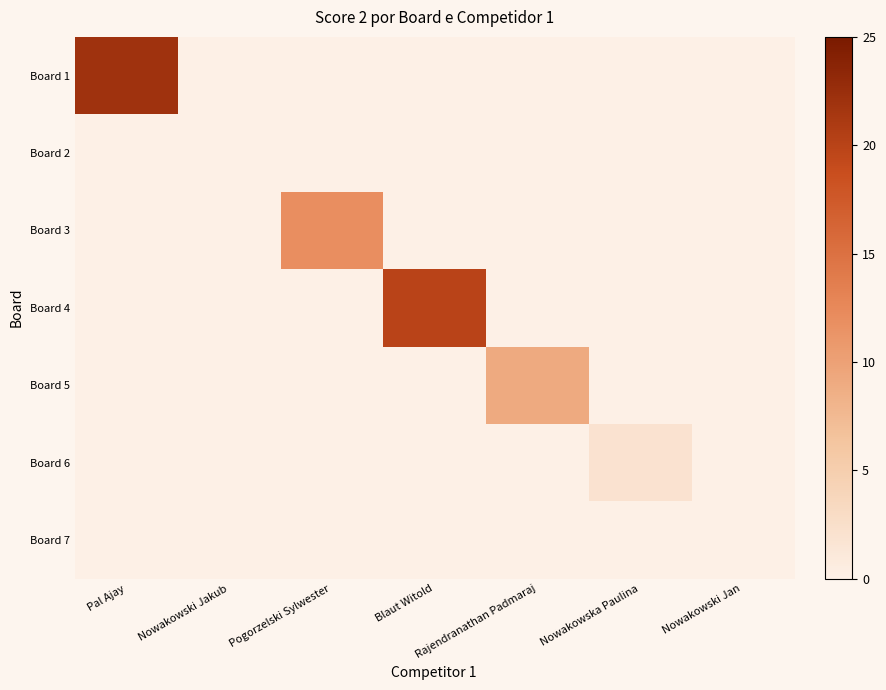

What is the difference between the highest and lowest values at Blaut Witold?

20